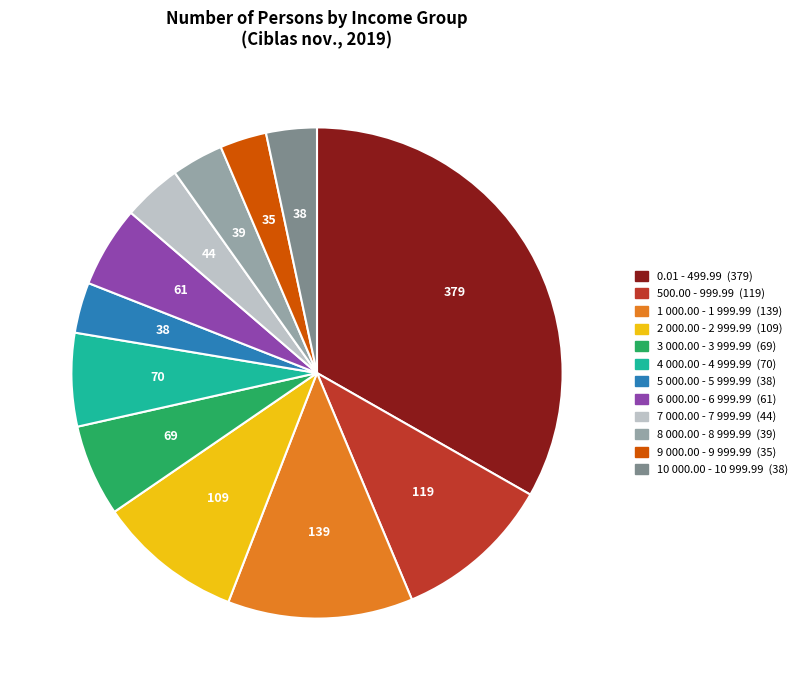

Which slice is the largest?

0.01 - 499.99